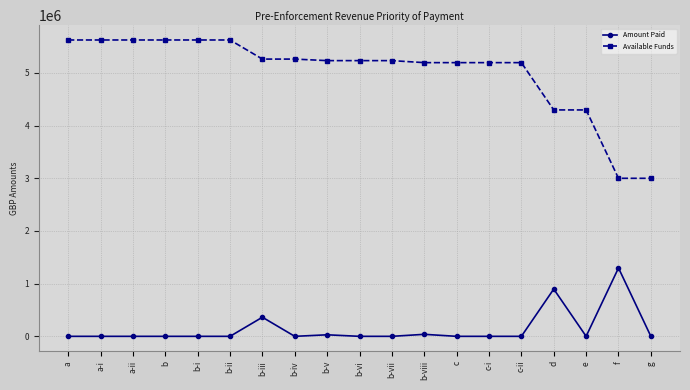

Where does the Available Funds series first go above 5231840?

a